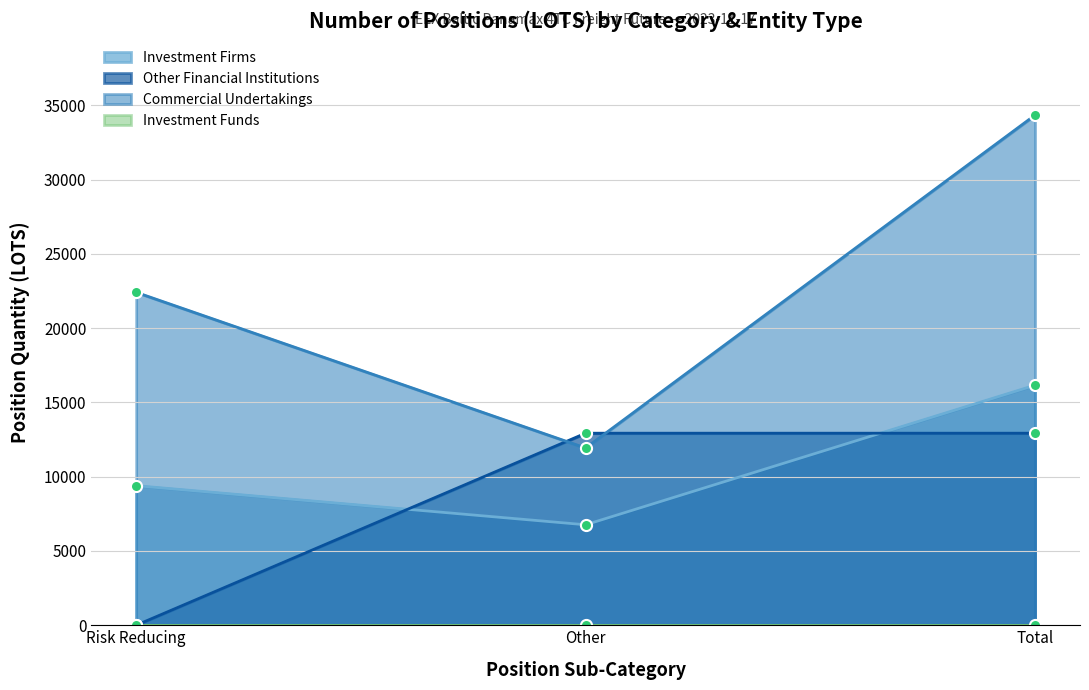

Rank the categories by Commercial Undertakings value from highest to lowest.

Total, Risk Reducing, Other